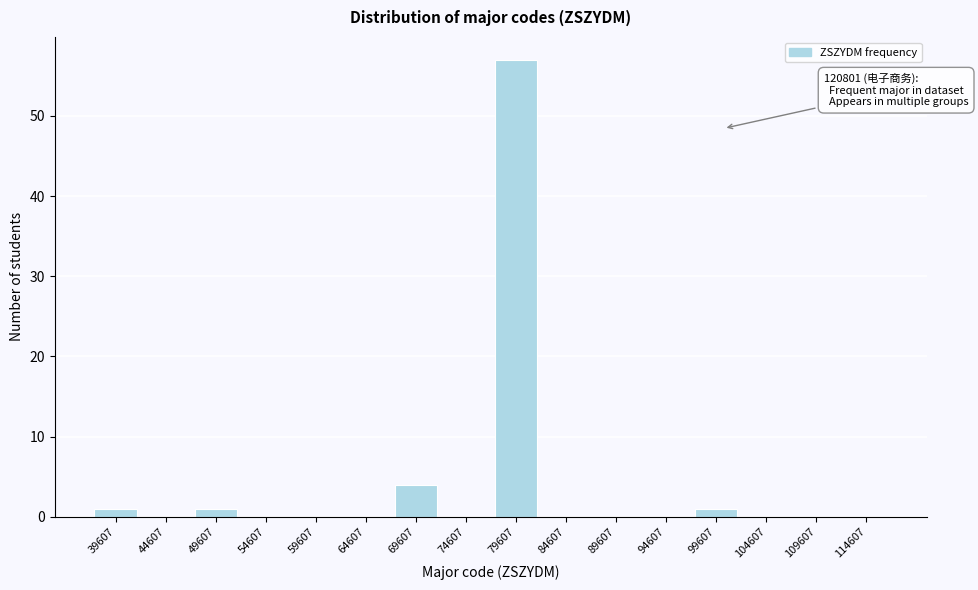

Reading left to right, list all the values displayed in this chart.

39607=1	44607=0	49607=1	54607=0	59607=0	64607=0	69607=4	74607=0	79607=57	84607=0	89607=0	94607=0	99607=1	104607=0	109607=0	114607=0